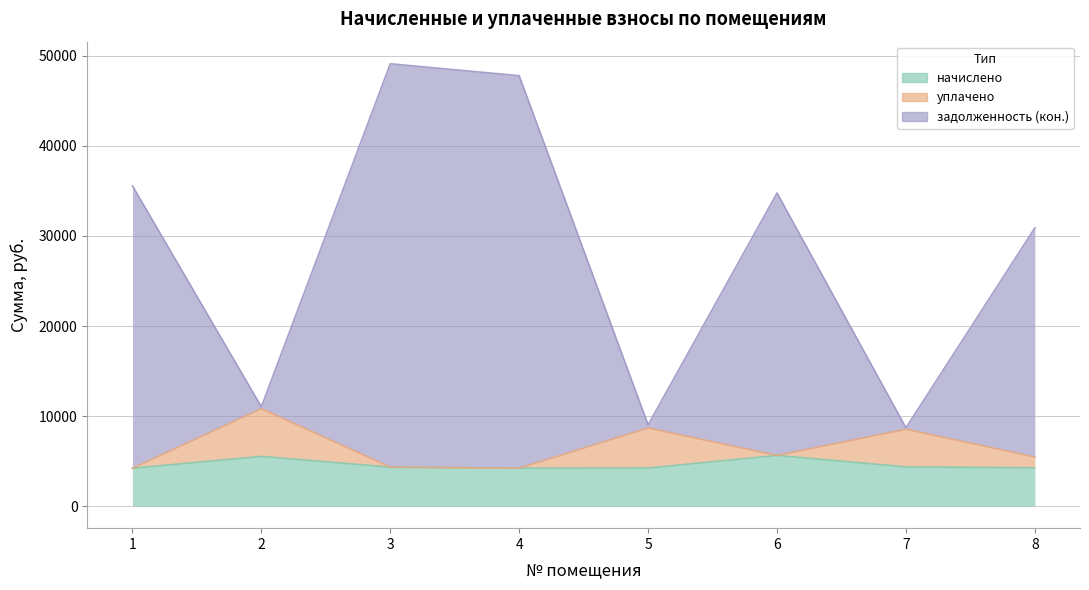

Which series has the widest spread of values?

задолженность (кон.)